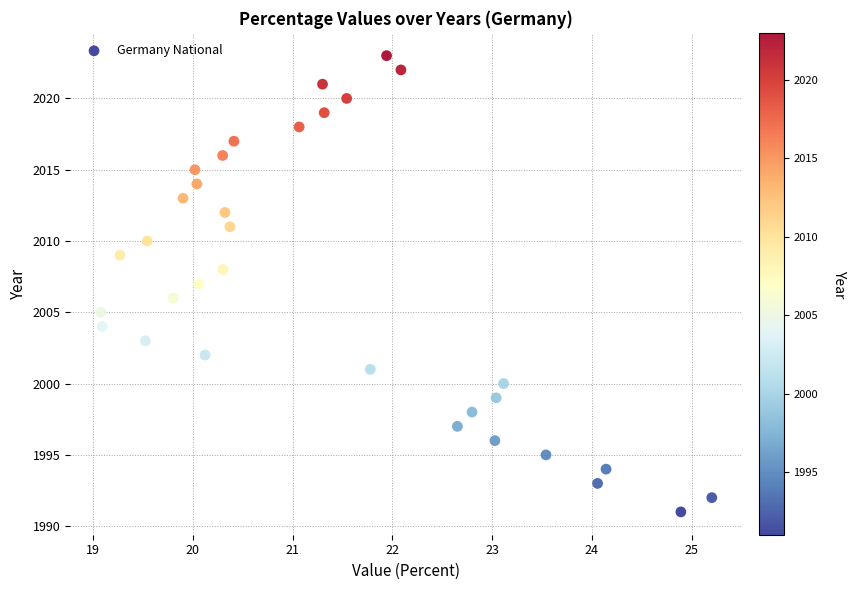

What is the range of Y values (max minus min)?

32